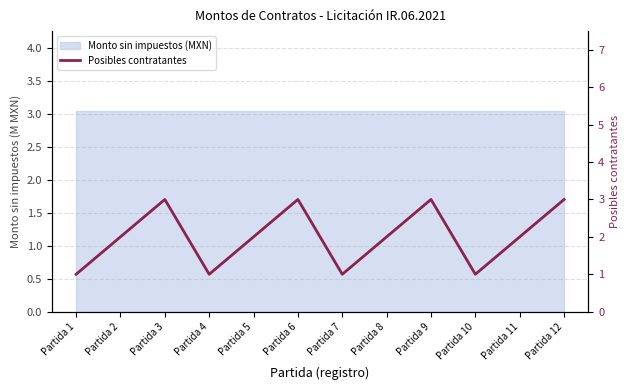

Which has a higher value, Partida 5 or Partida 1?

Partida 5